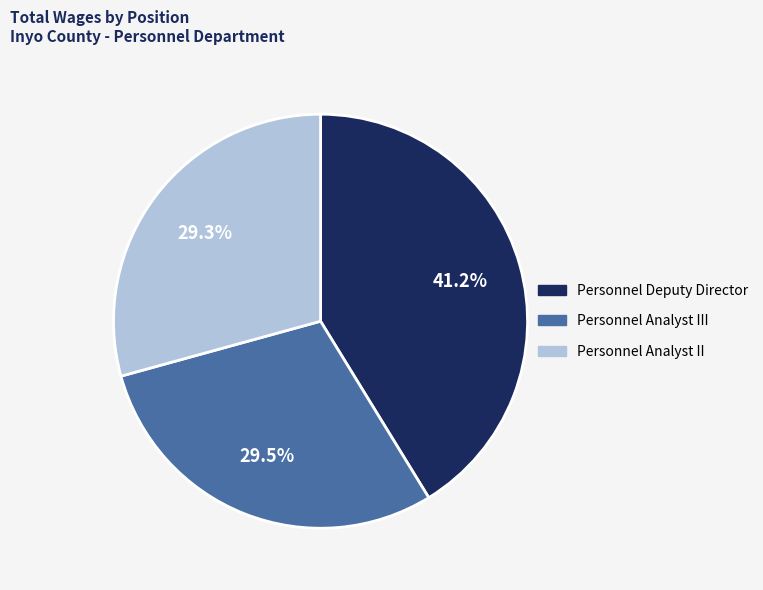

How many slices are in this pie chart?

3